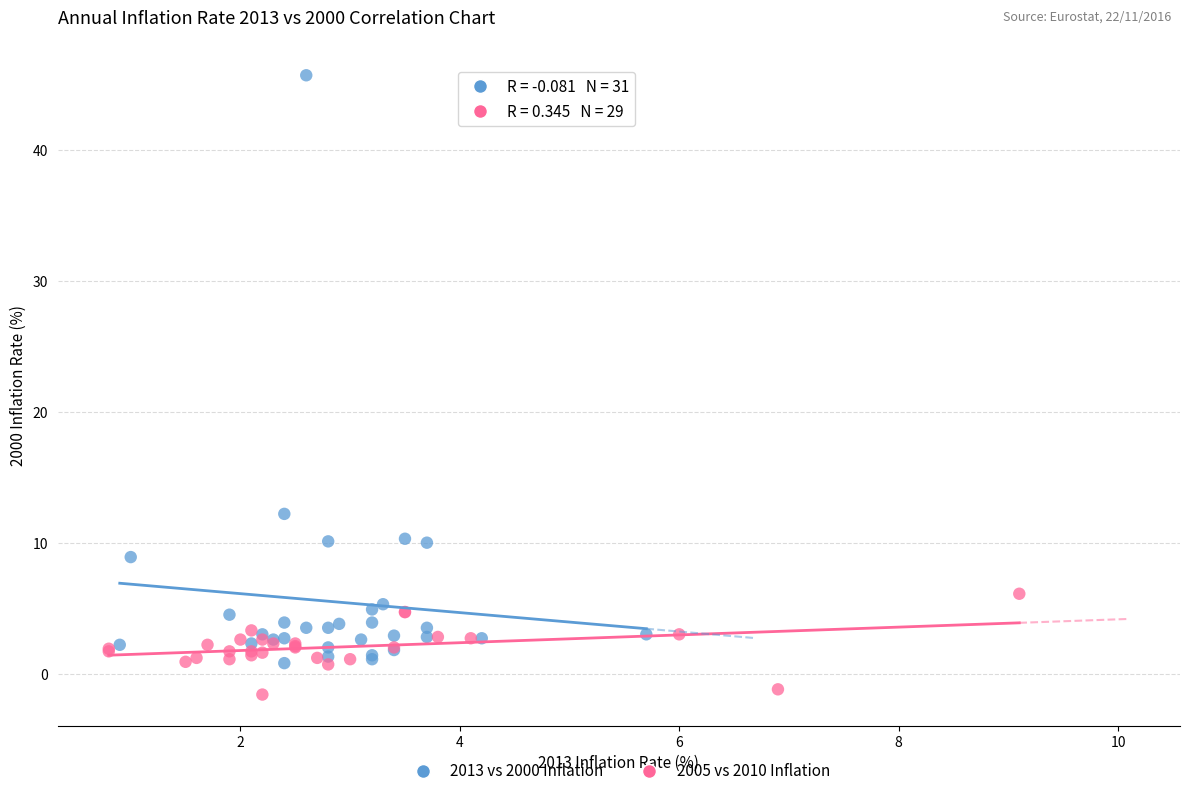

Which series reaches the minimum Y coordinate?

2005 vs 2010 Inflation